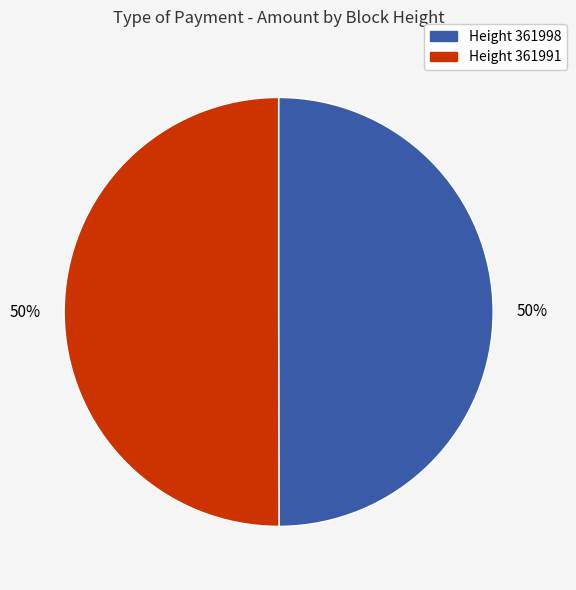

To the nearest percent, what is the average slice percentage?

50%